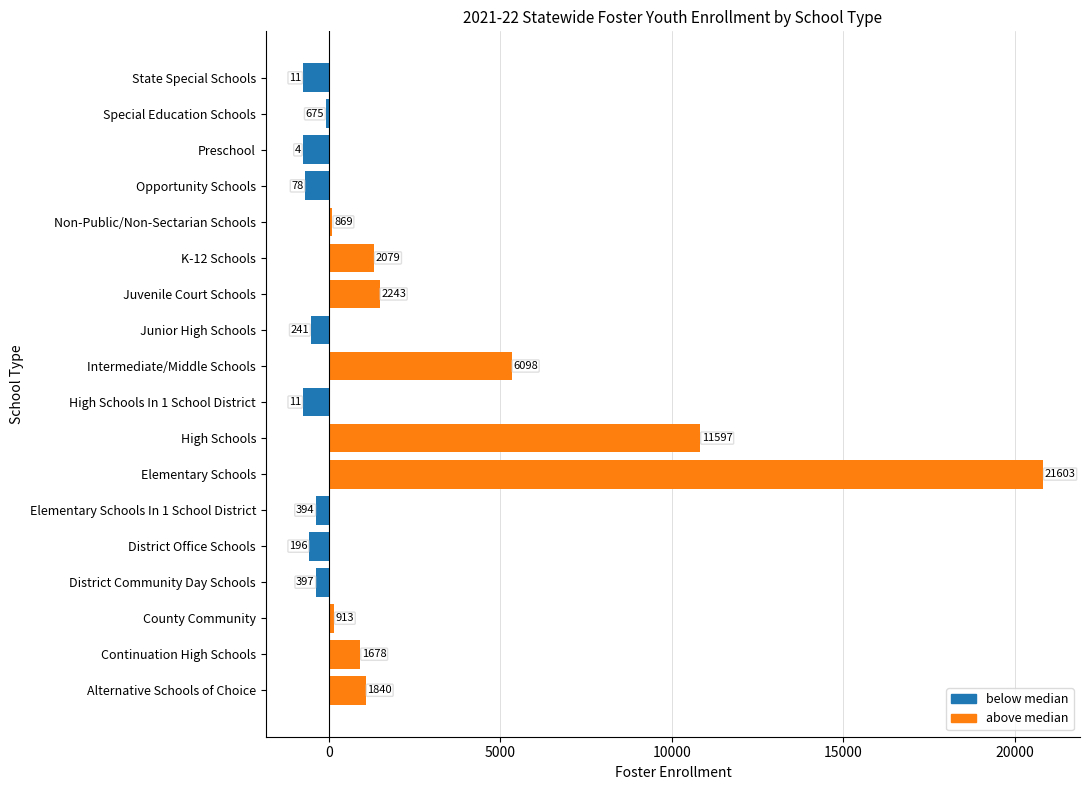

What is the sum of all below median values?

-4941